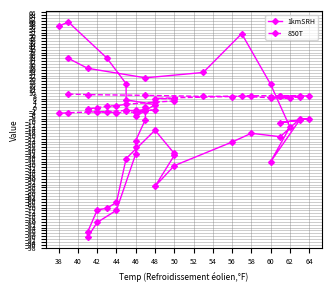

What is the value of the 850T point at the 32nd from the left?

-2.7